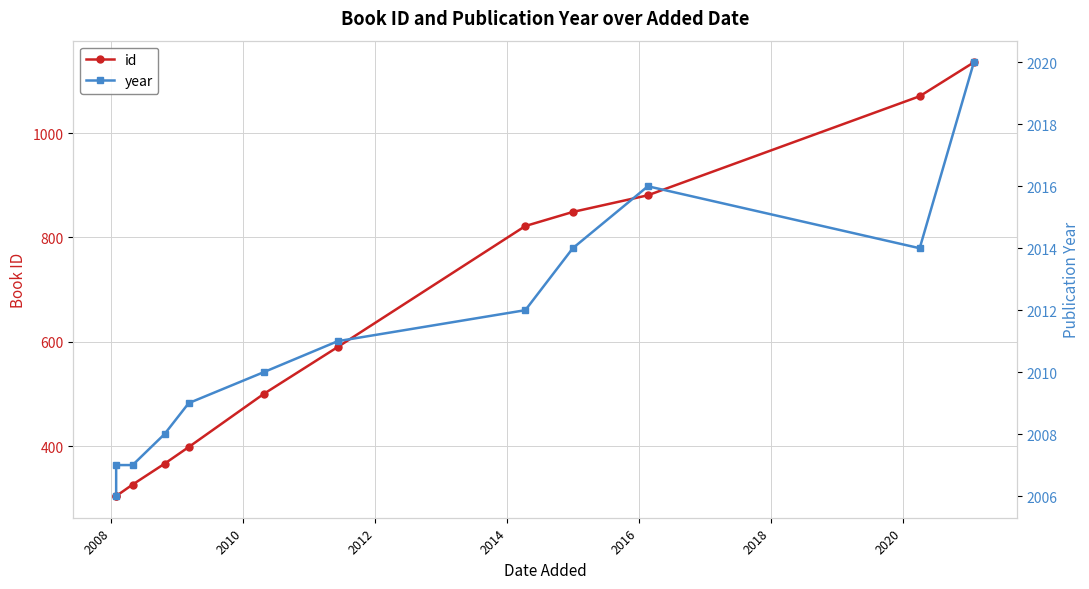

True or false: year and id intersect in this chart.

False